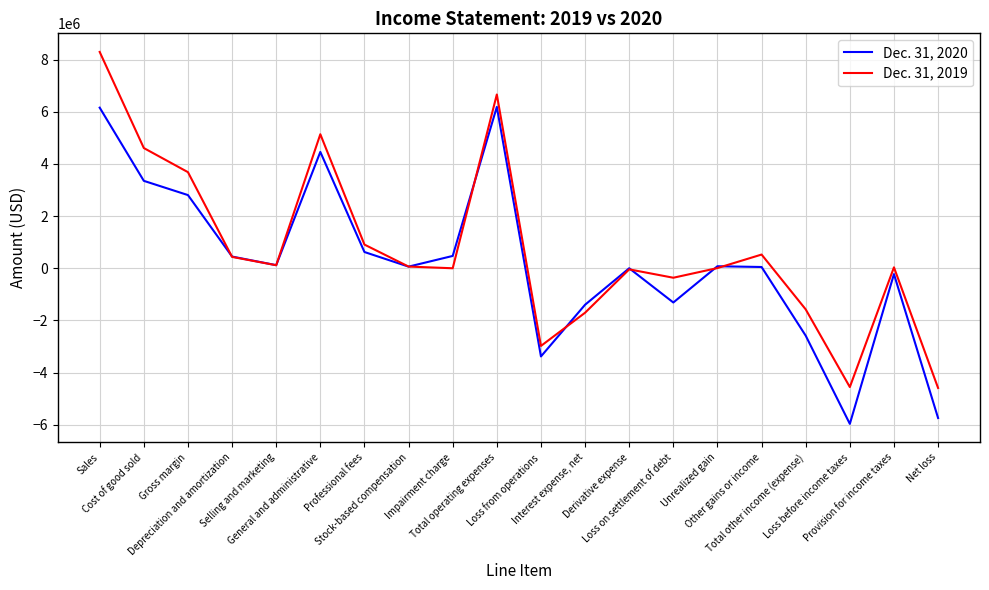

True or false: Dec. 31, 2020 has a value of 2248465 at General and administrative.

False